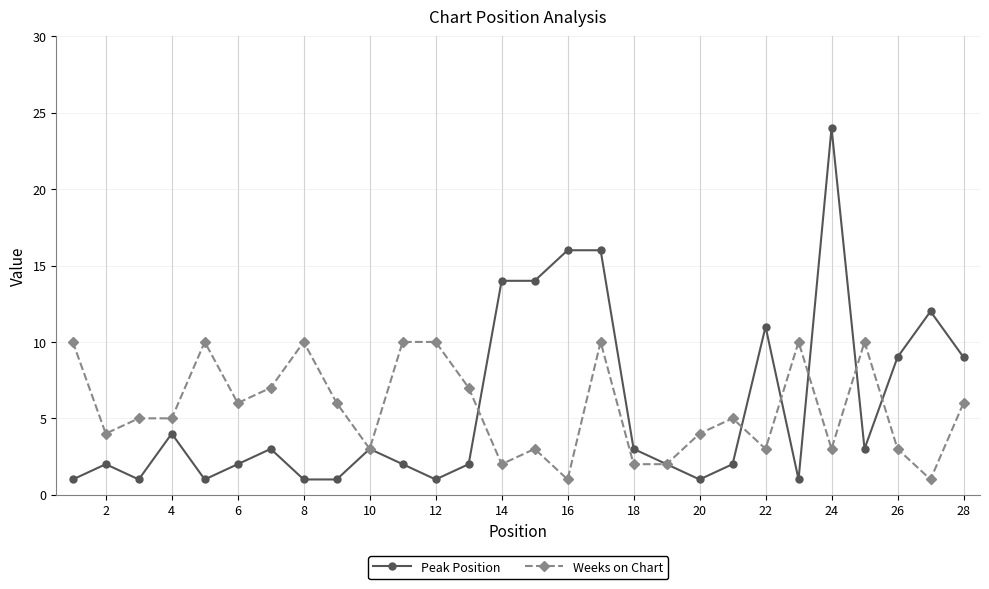

Which series has the widest spread of values?

Peak Position